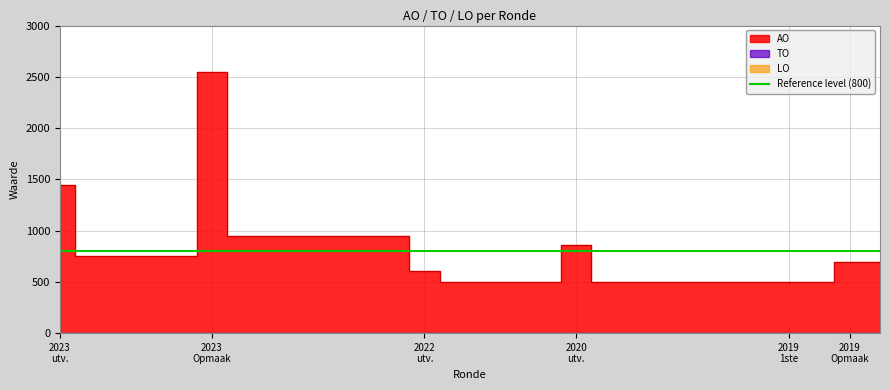

True or false: LO and AO cross at least once.

False